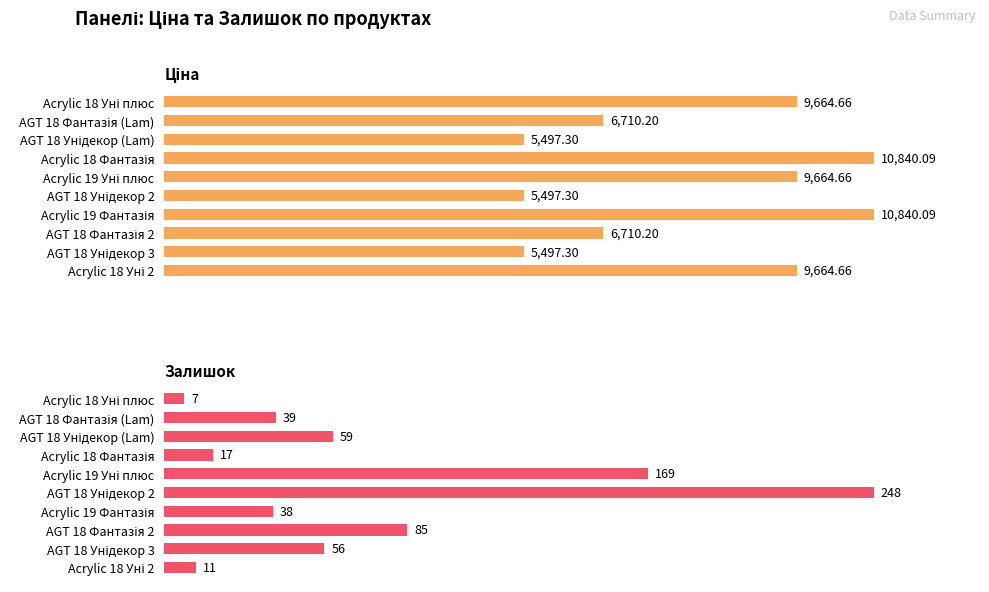

List the series in order of their peak value, highest first.

Ціна, Залишок